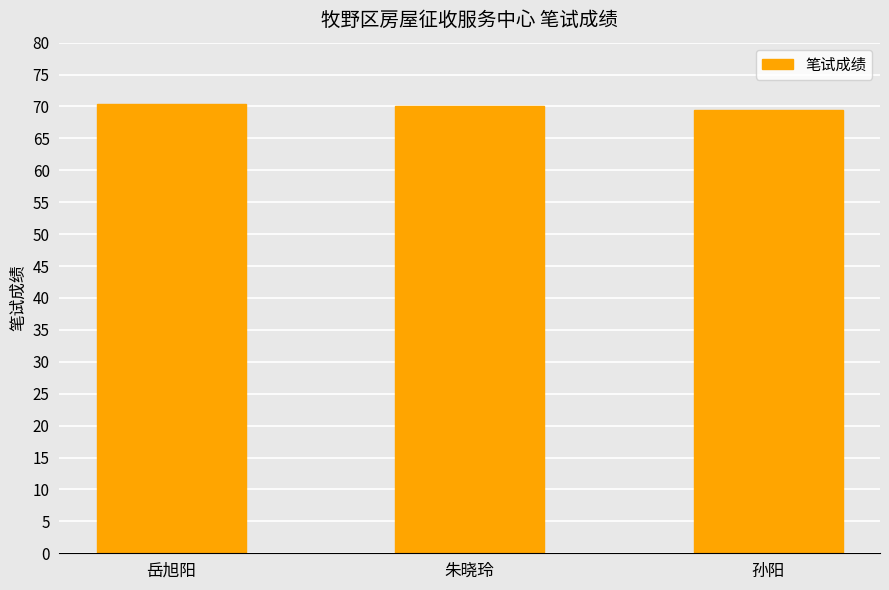

What is the greatest value displayed?

70.5